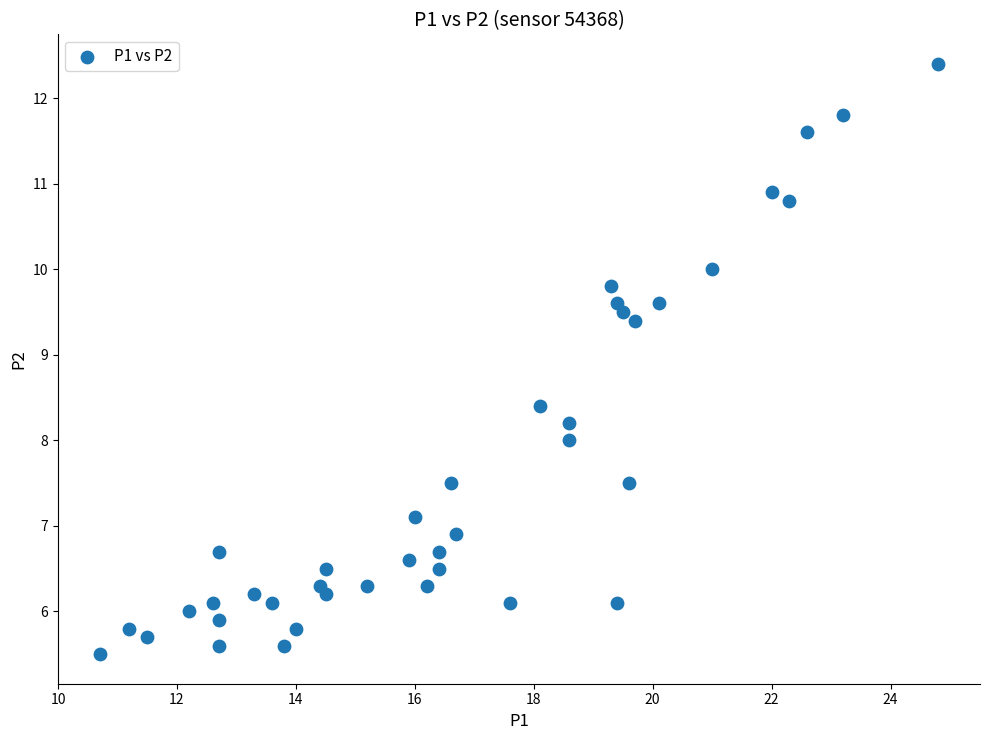

What is the range of Y values (max minus min)?

6.9